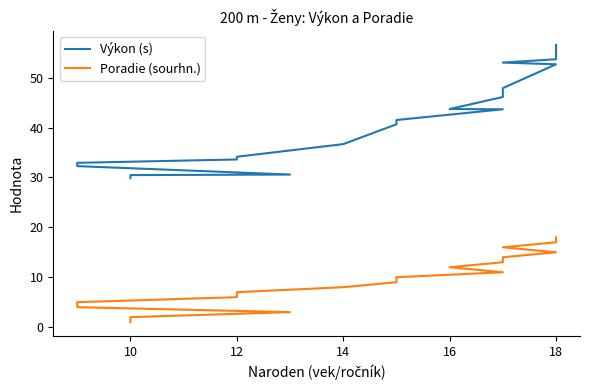

How many data points does each series have?

18